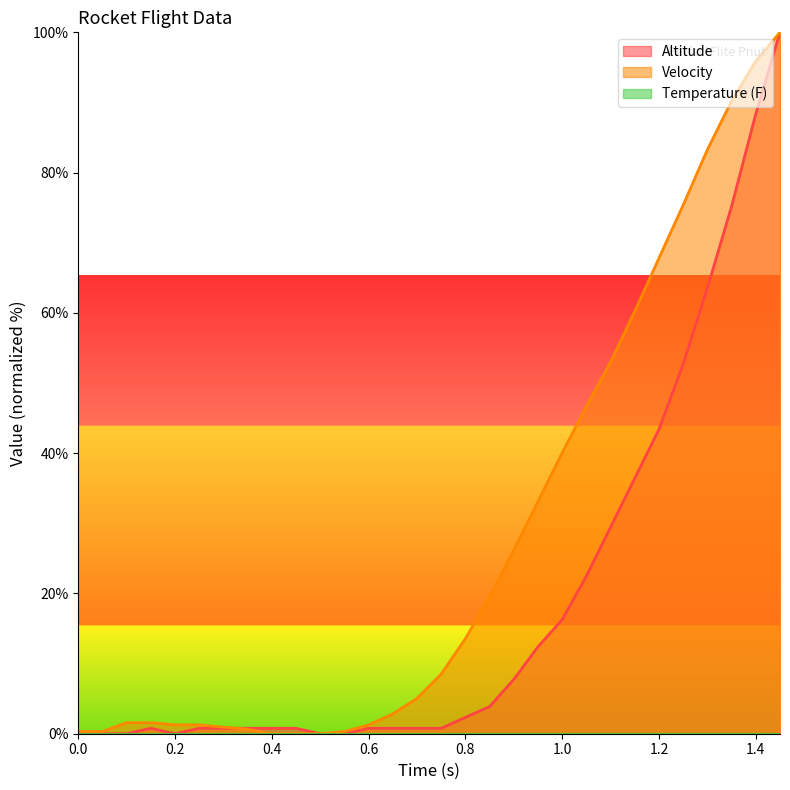

What is the difference between the maximum and minimum values in the Velocity series?

100.0